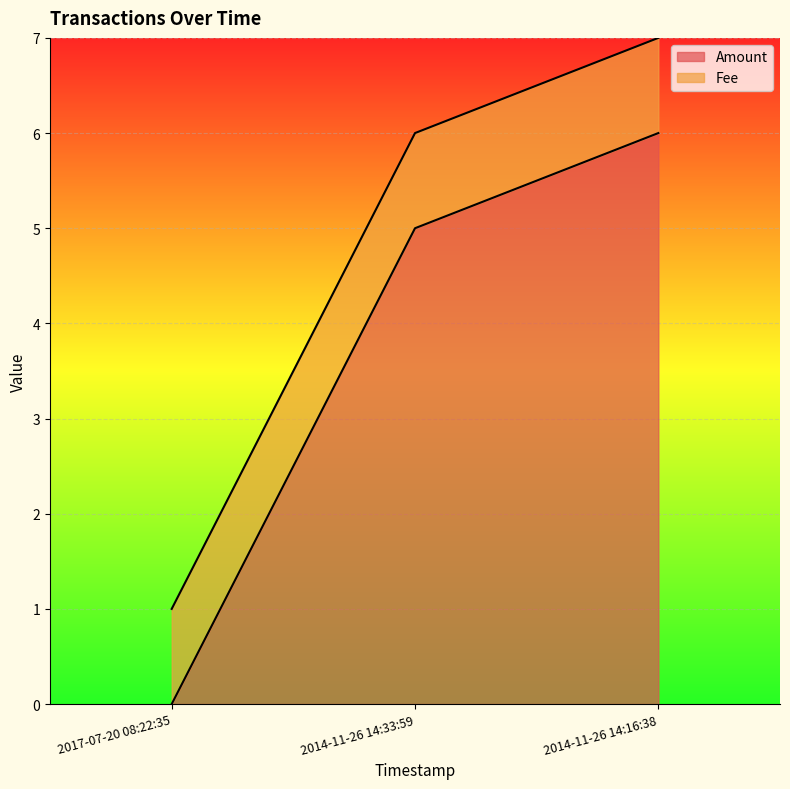

The chart shows a value of 6 at 2014-11-26 14:16:38. True or false?

True